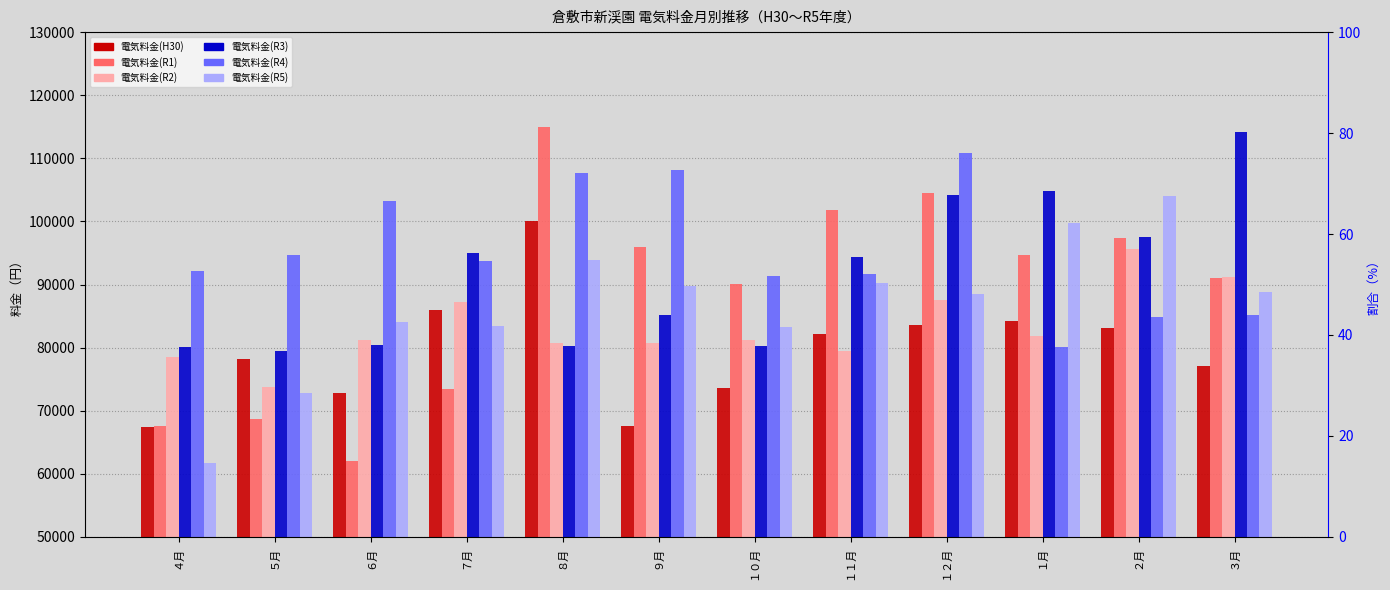

List the series in order of their peak value, highest first.

電気料金(R1), 電気料金(R3), 電気料金(R4), 電気料金(R5), 電気料金(H30), 電気料金(R2)